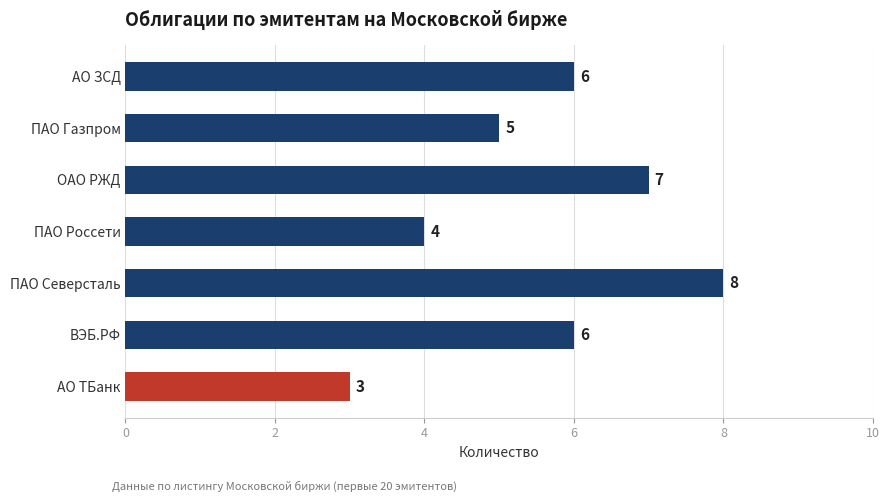

What is the sum of all values?

39